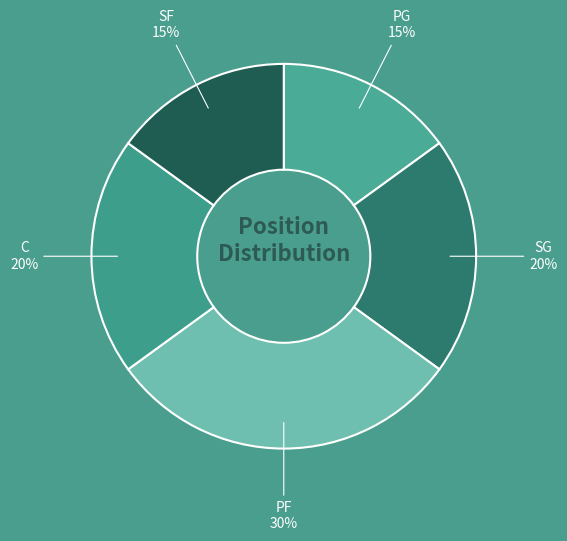

Which slice is the largest?

PF